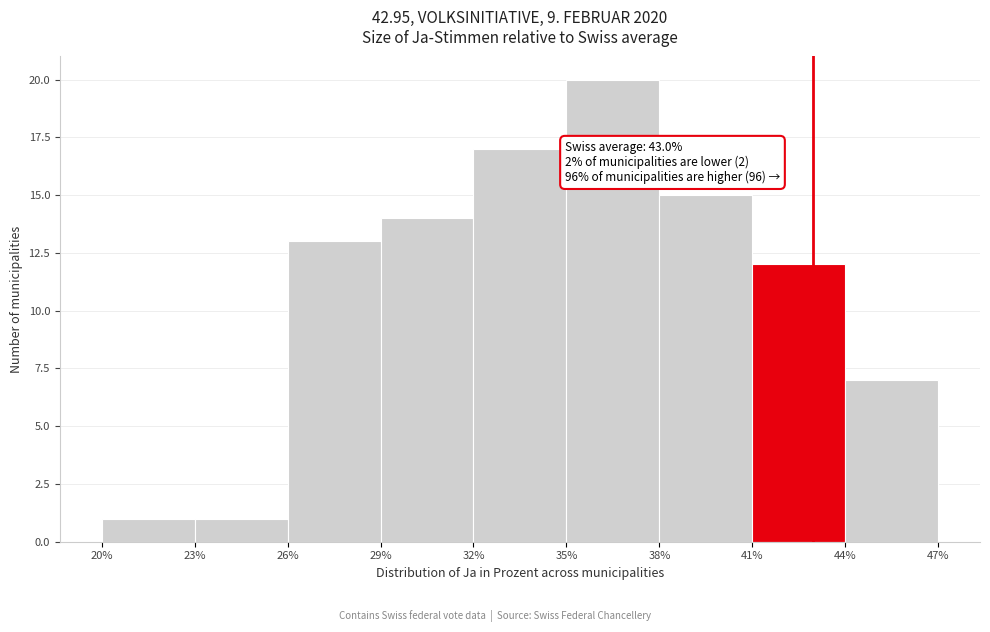

Over which range of the x-axis is the bar tallest?

35% to 38%